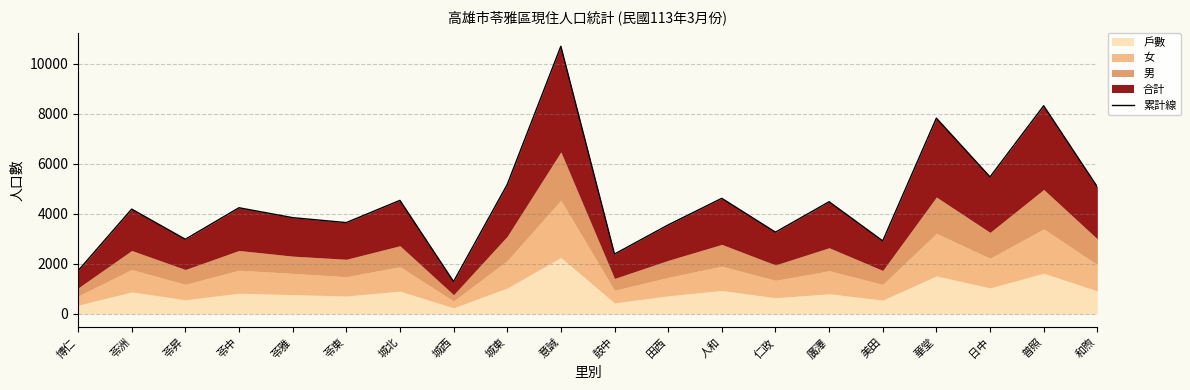

Read the value at 廣澤, to the nearest 50.

4500